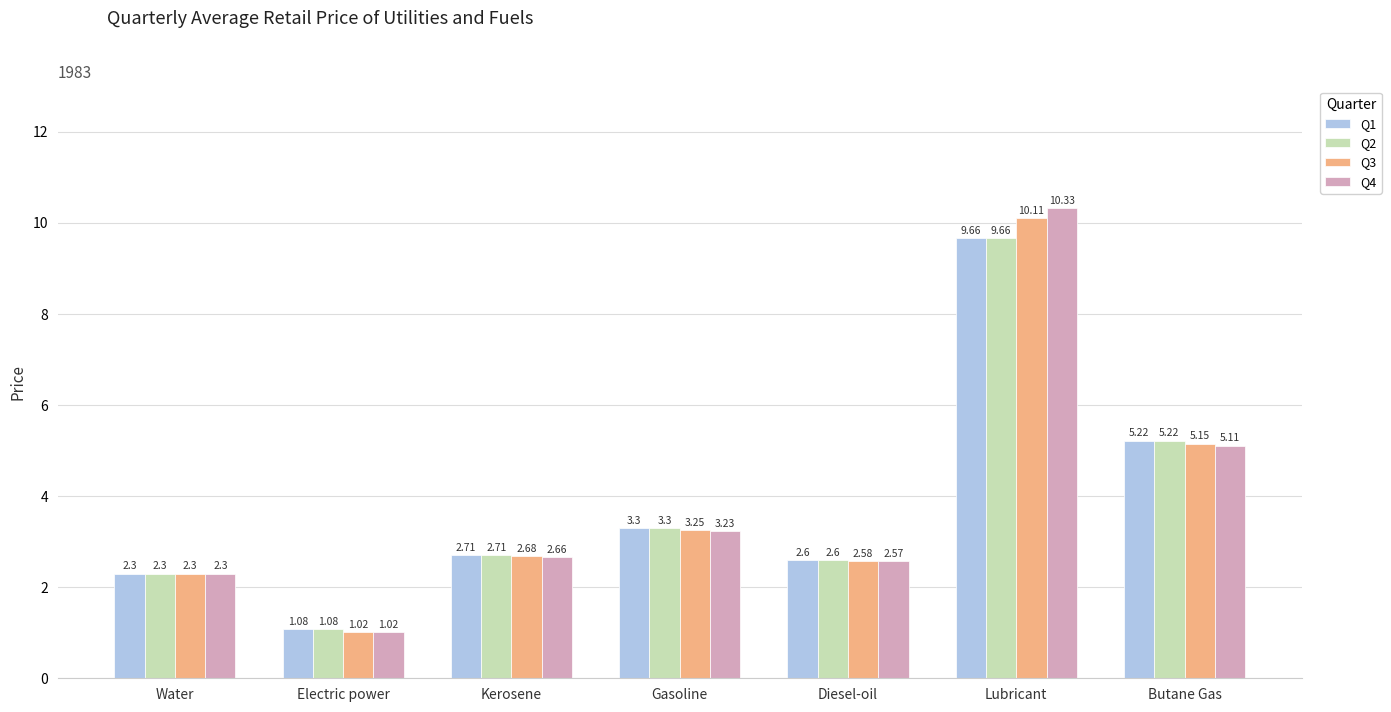

At which category is the sum across all series the highest?

Lubricant